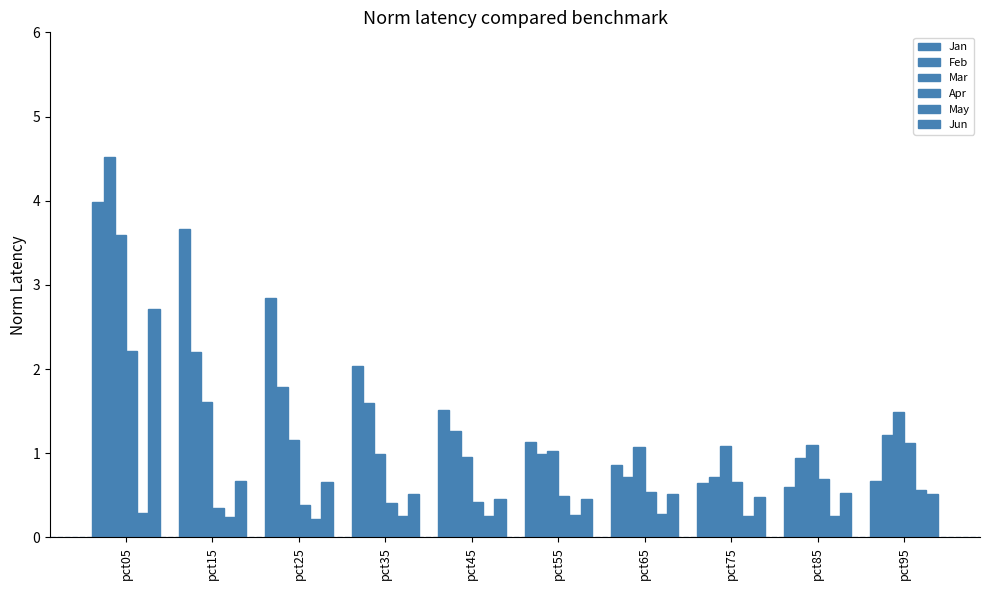

Reading left to right, extract all data points from this chart.

Jan: 4.0	3.7	2.8	2.0	1.5	1.1	0.9	0.6	0.6	0.7
Feb: 4.5	2.2	1.8	1.6	1.3	1.0	0.7	0.7	0.9	1.2
Mar: 3.6	1.6	1.2	1.0	1.0	1.0	1.1	1.1	1.1	1.5
Apr: 2.2	0.4	0.4	0.4	0.4	0.5	0.5	0.7	0.7	1.1
May: 0.3	0.2	0.2	0.3	0.3	0.3	0.3	0.3	0.3	0.6
Jun: 2.7	0.7	0.7	0.5	0.5	0.5	0.5	0.5	0.5	0.5